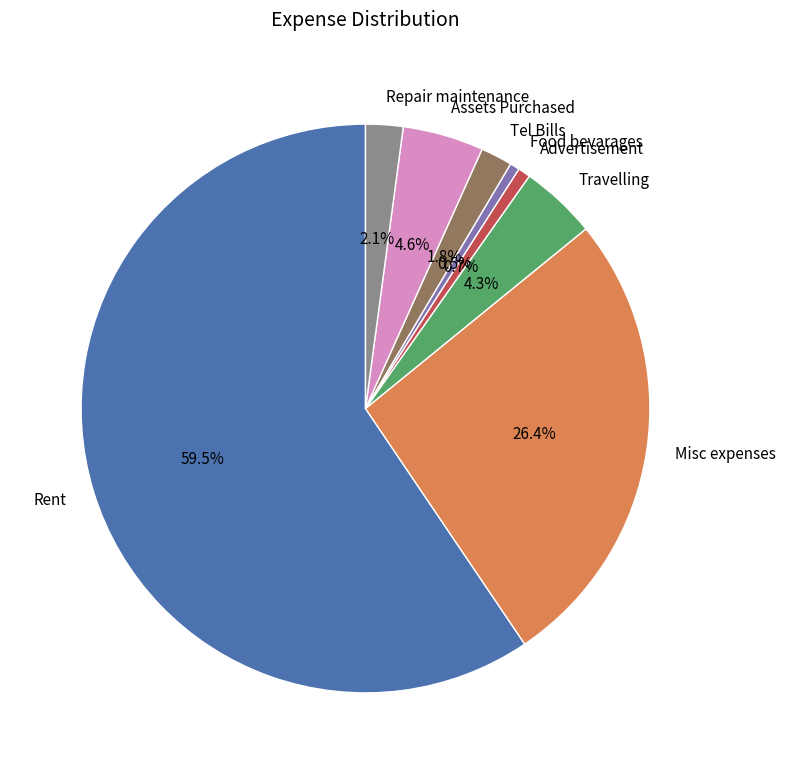

What is the ratio of the value at Repair maintenance to the value at Assets Purchased?

0.5